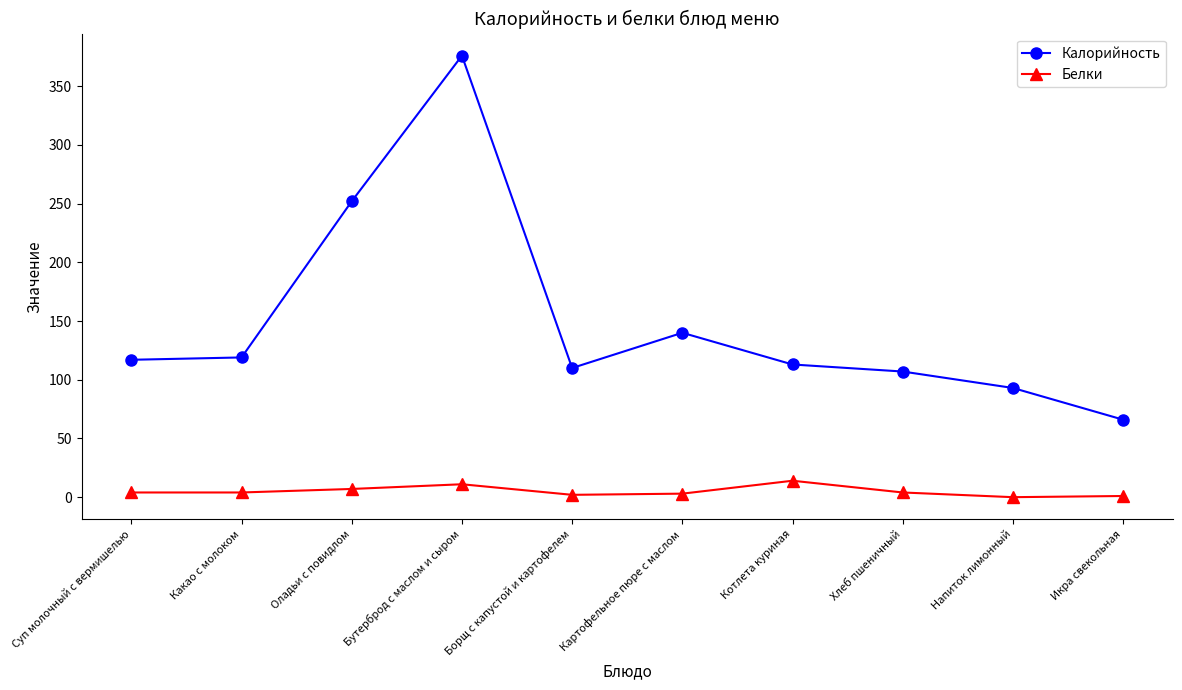

What is the difference between the maximum and second lowest values in the Белки series?

13